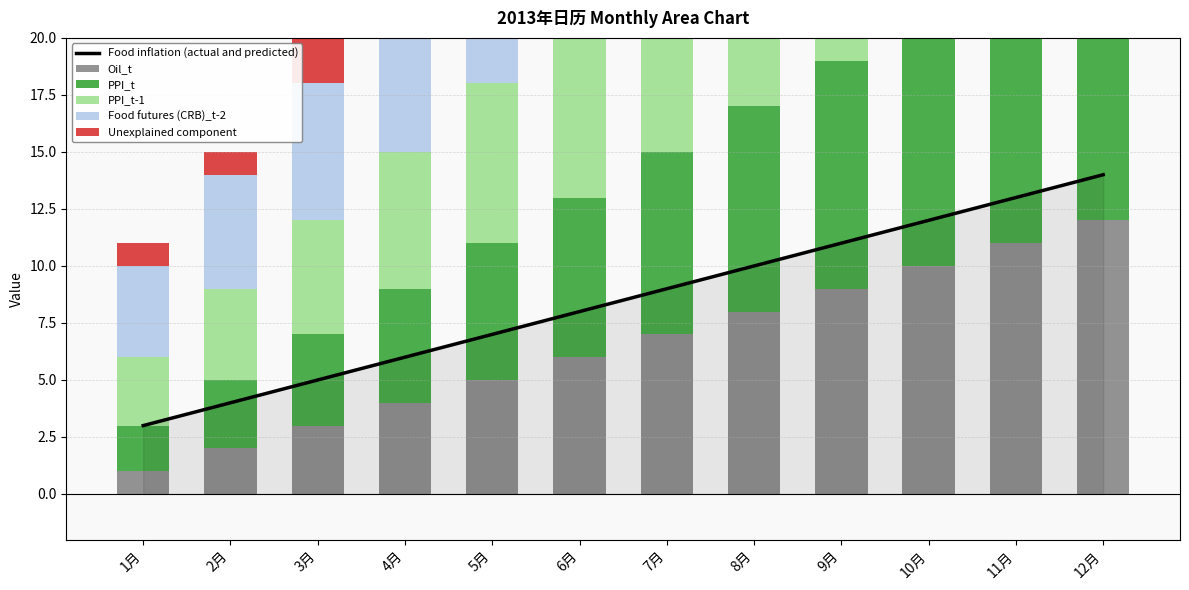

At which category is the sum across all series the highest?

12月